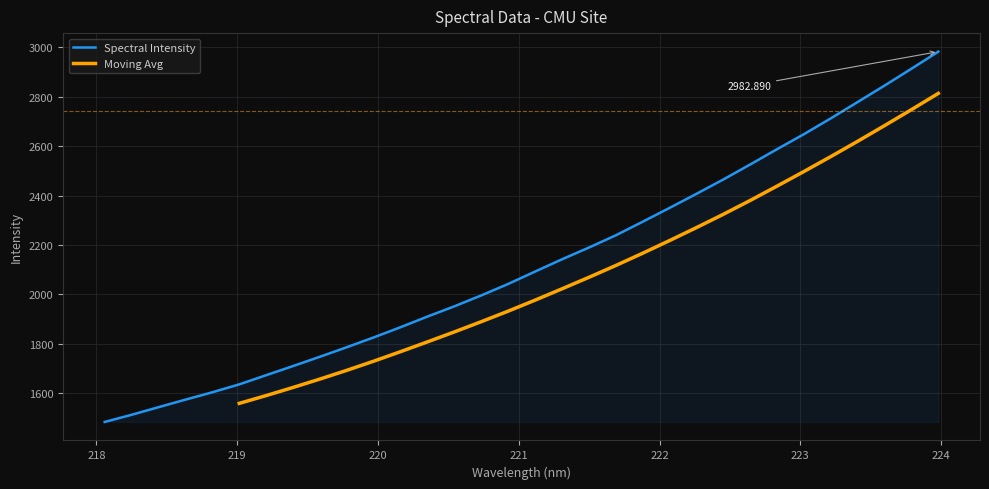

Is it true that the value at 219.7801 is 1786.7?

True